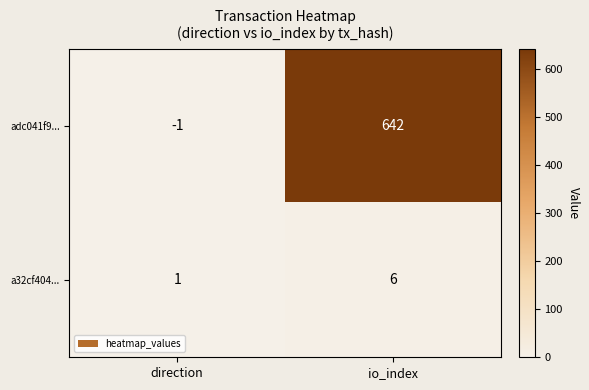

Where is adc041f9... nearest to the value 320?

direction